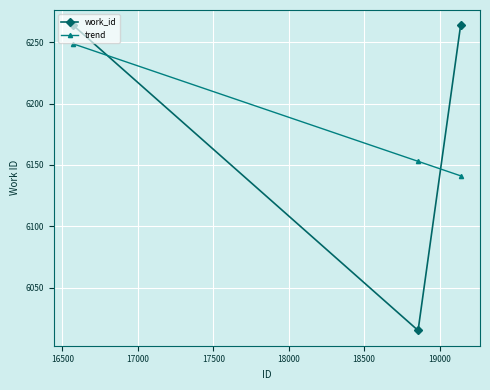

What is the difference between the maximum and minimum values in the trend series?

107.7